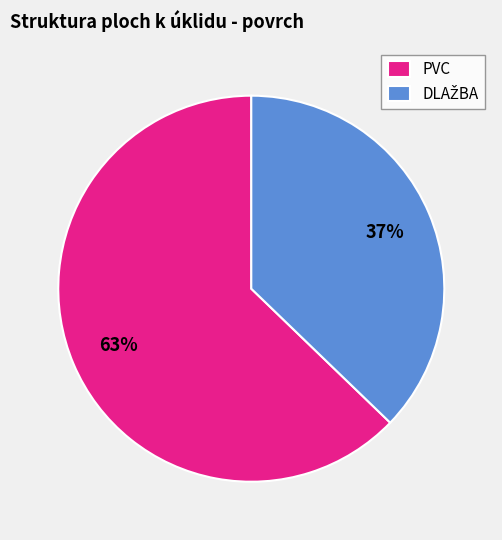

Is there any slice that represents more than half of the pie?

Yes